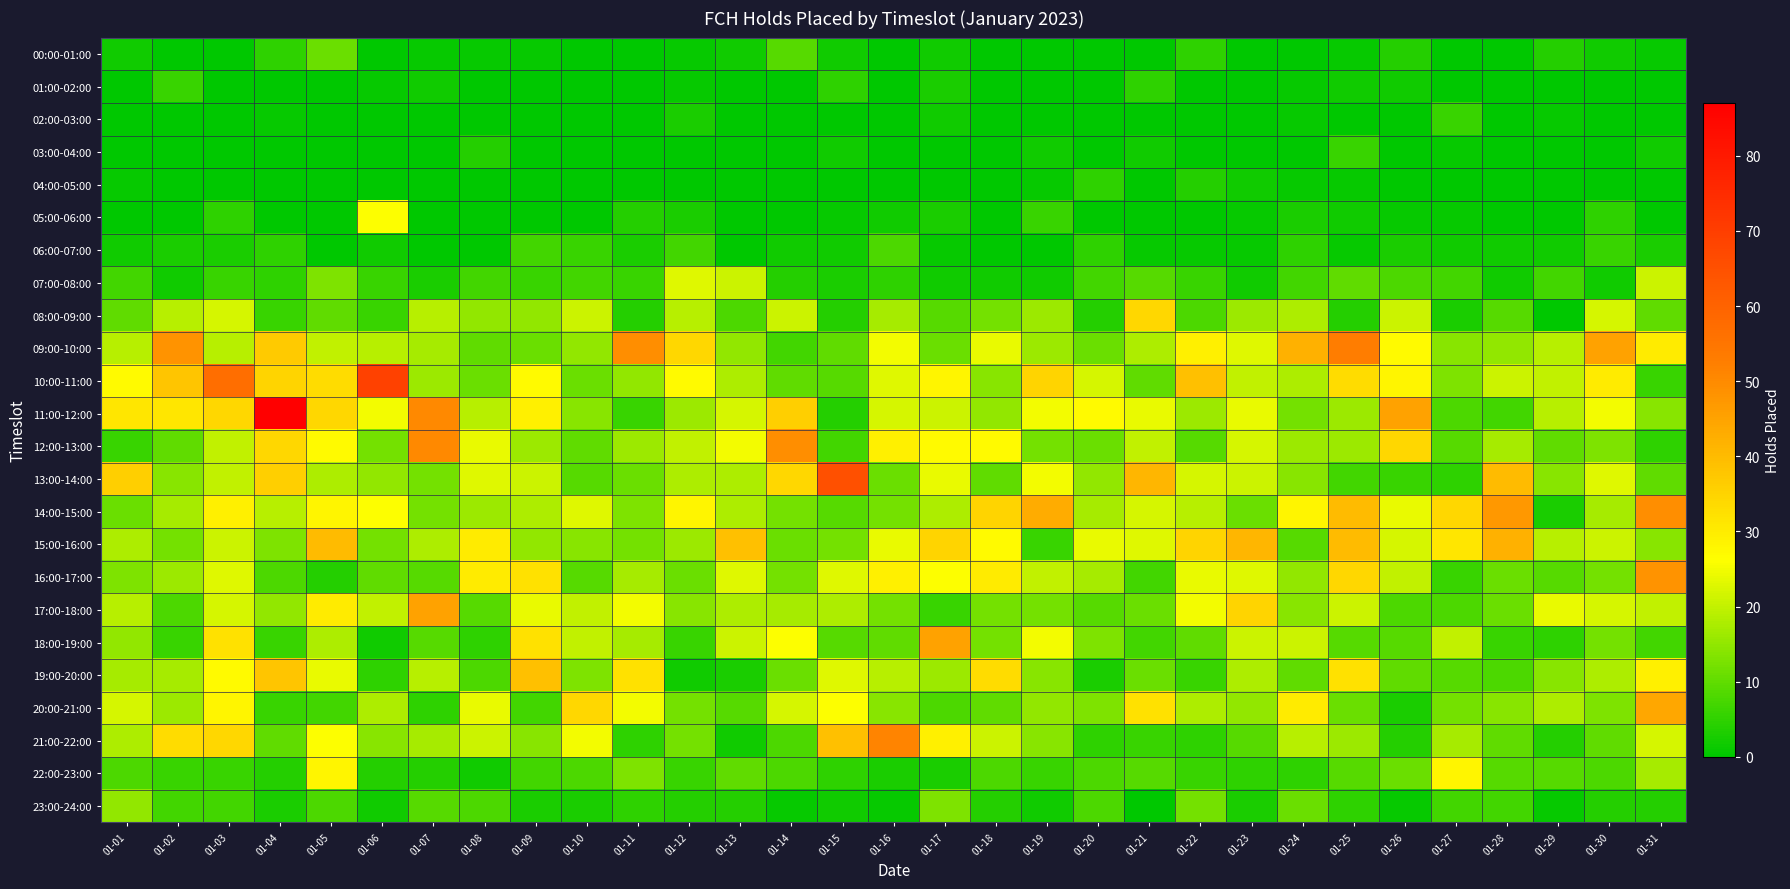

At how many categories does at least one series exceed 82?

1